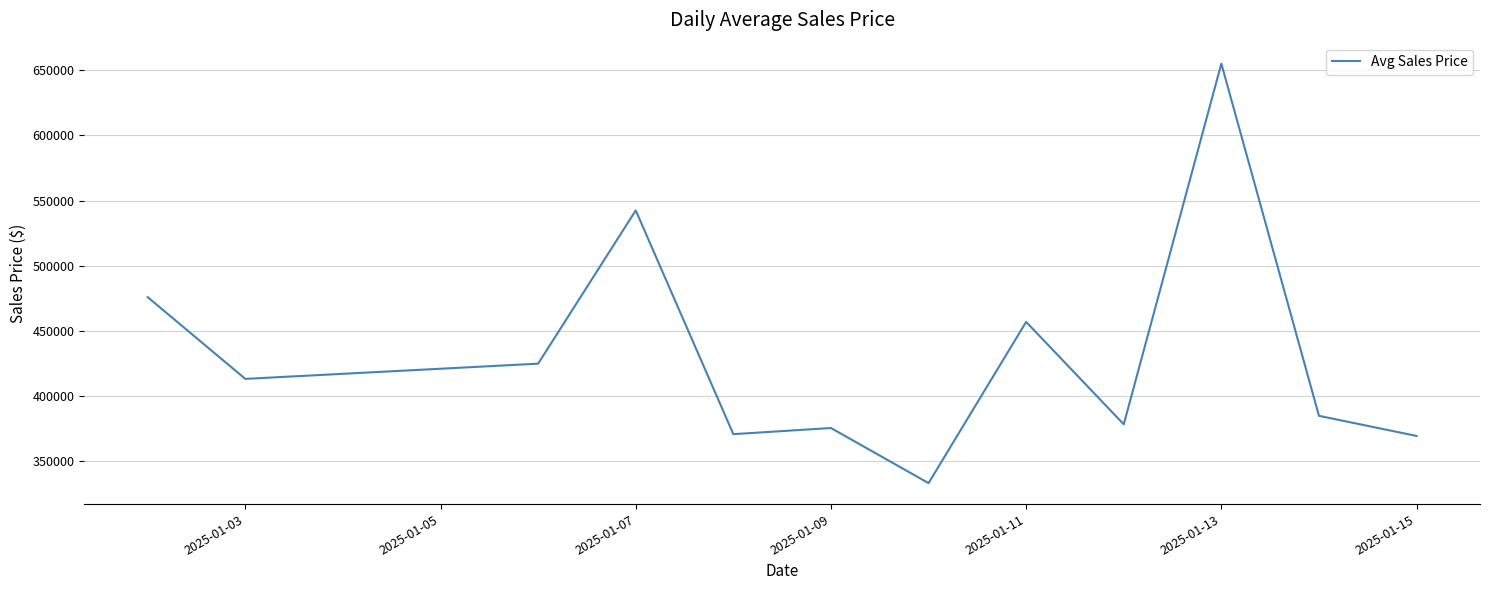

What is the average value?

431829.8